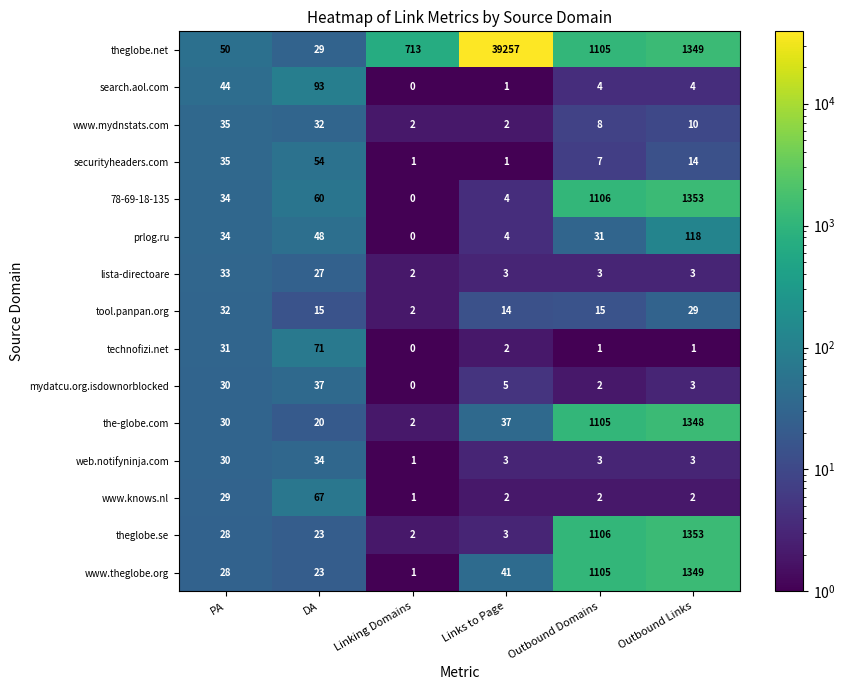

What is the spread (max minus min) of values at DA?

78